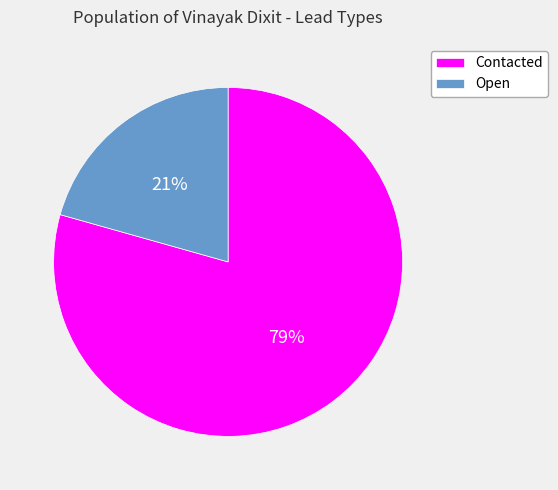

How many segments does this pie chart have?

2